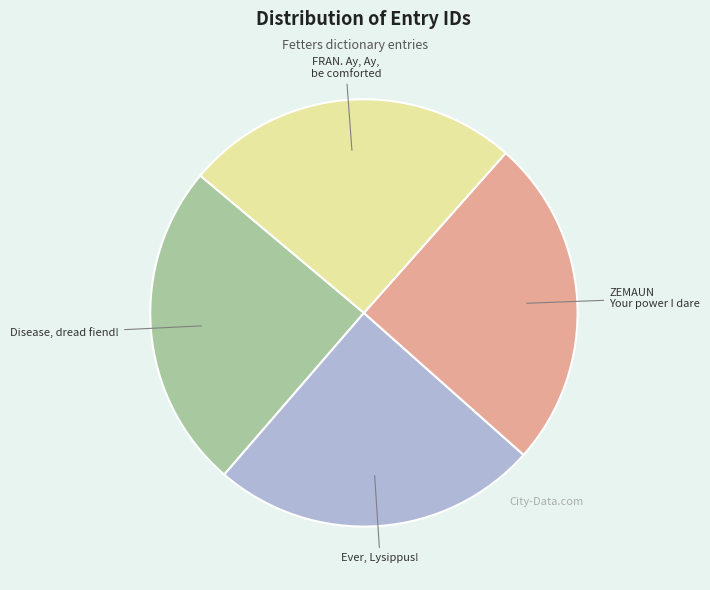

Is the sum of ZEMAUN Your power I dare and Ever, Lysippus! greater than half?

No